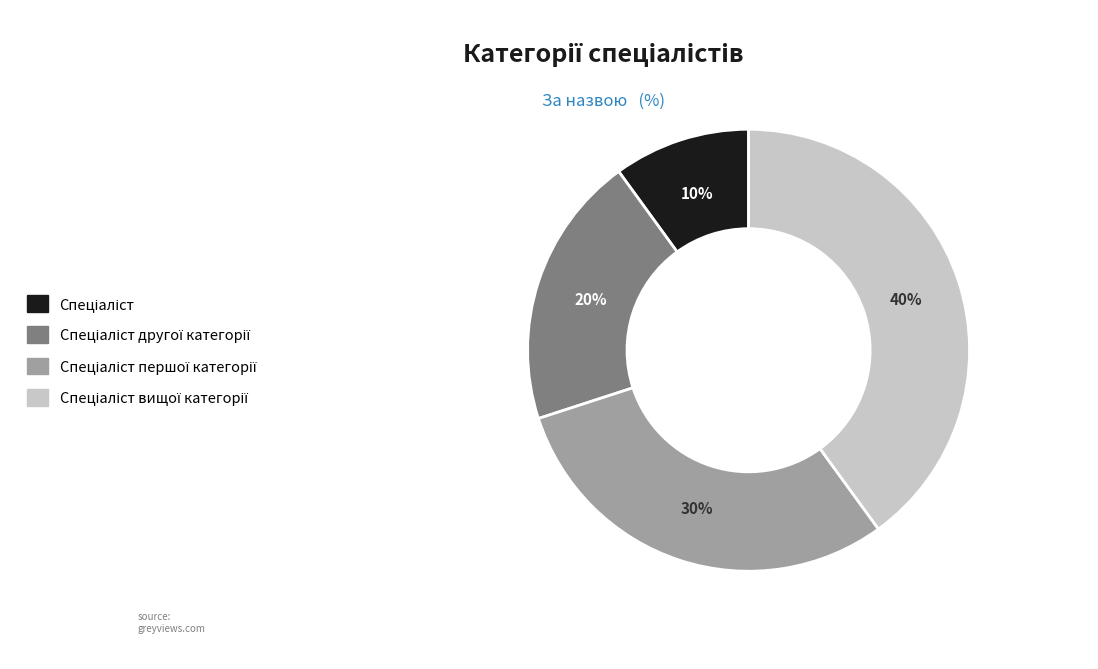

To the nearest percent, what is the difference between the largest and smallest slice percentages?

30%